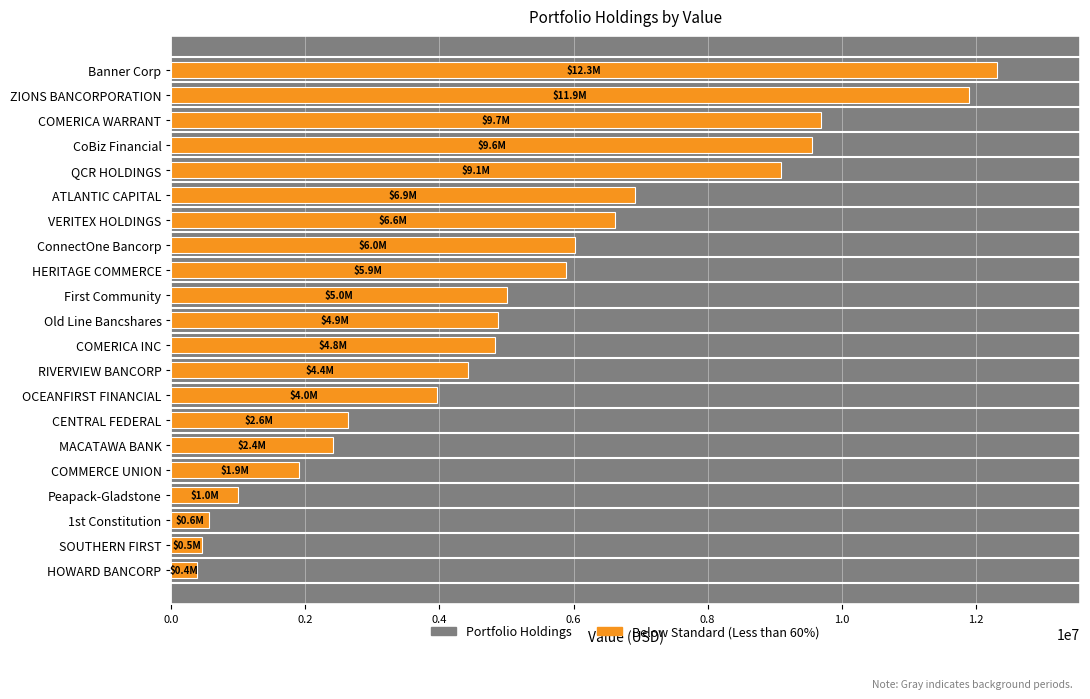

What is the change in value from ZIONS BANCORPORATION to First Community?

-6891000